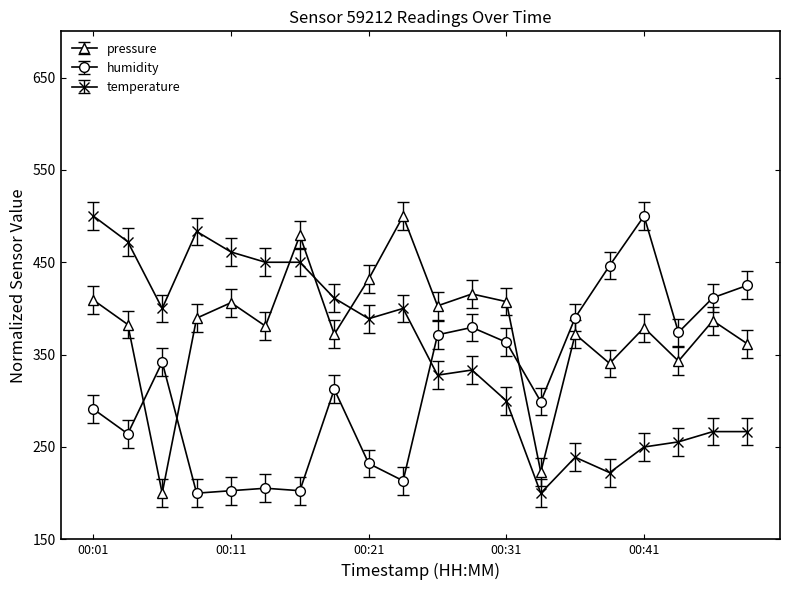

What is the maximum value for pressure?

500.0